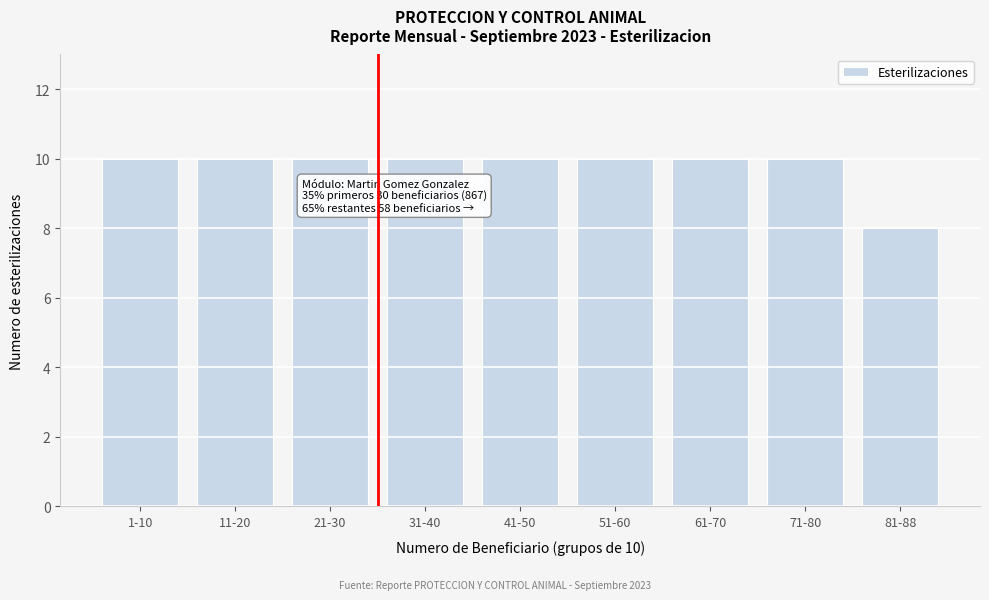

Reading left to right, extract all data points from this chart.

1-10=10	11-20=10	21-30=10	31-40=10	41-50=10	51-60=10	61-70=10	71-80=10	81-88=8